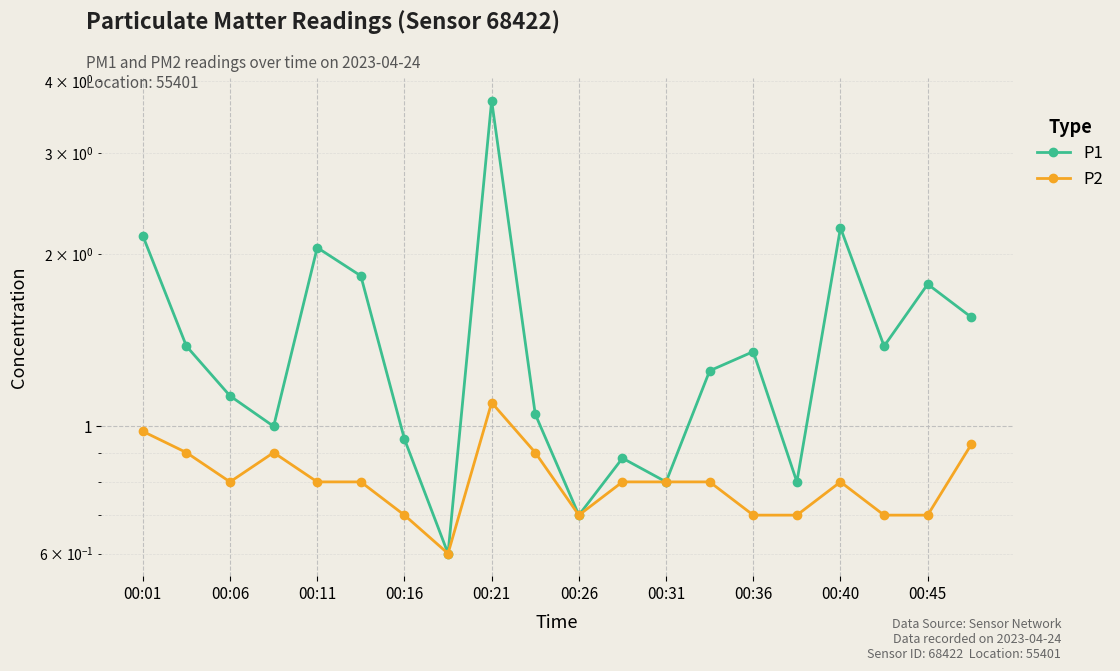

How many distinct data groups are displayed?

2